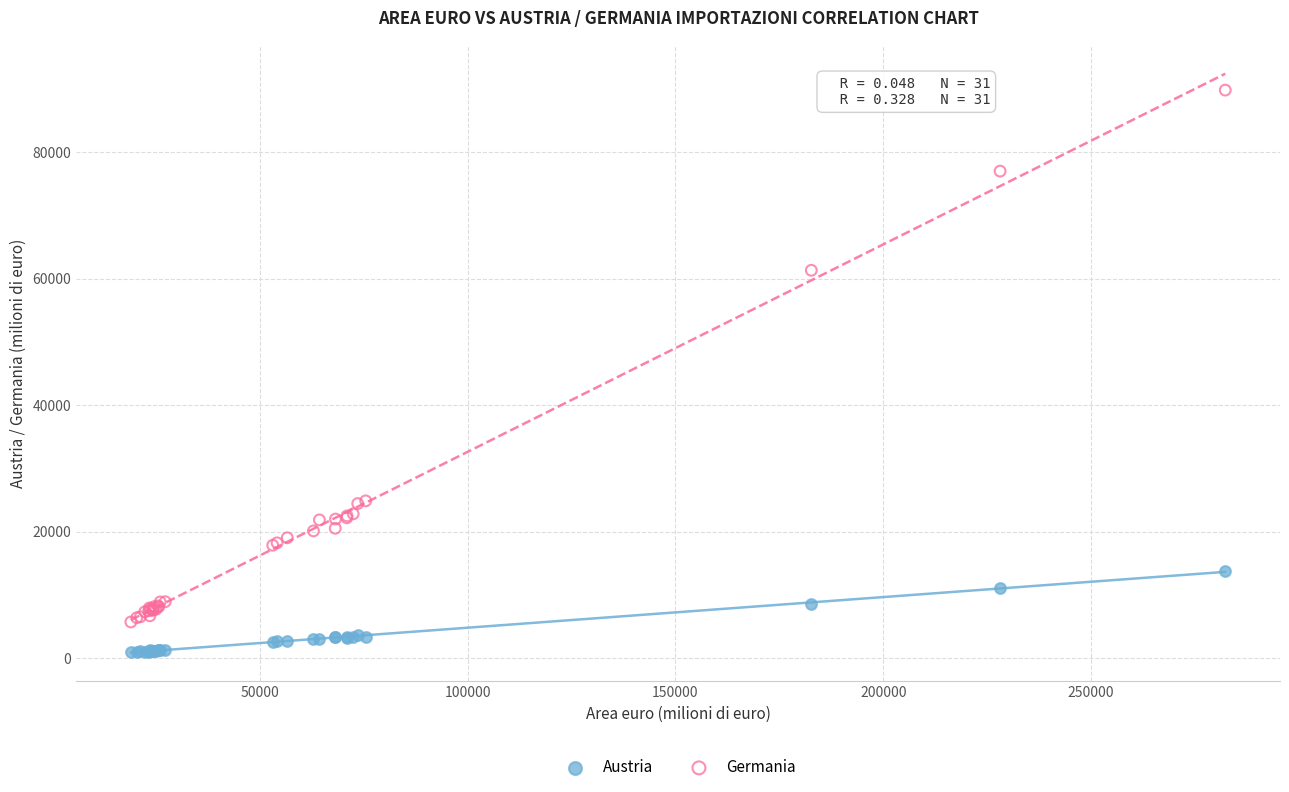

What are all the series names shown in the legend?

Austria, Germania